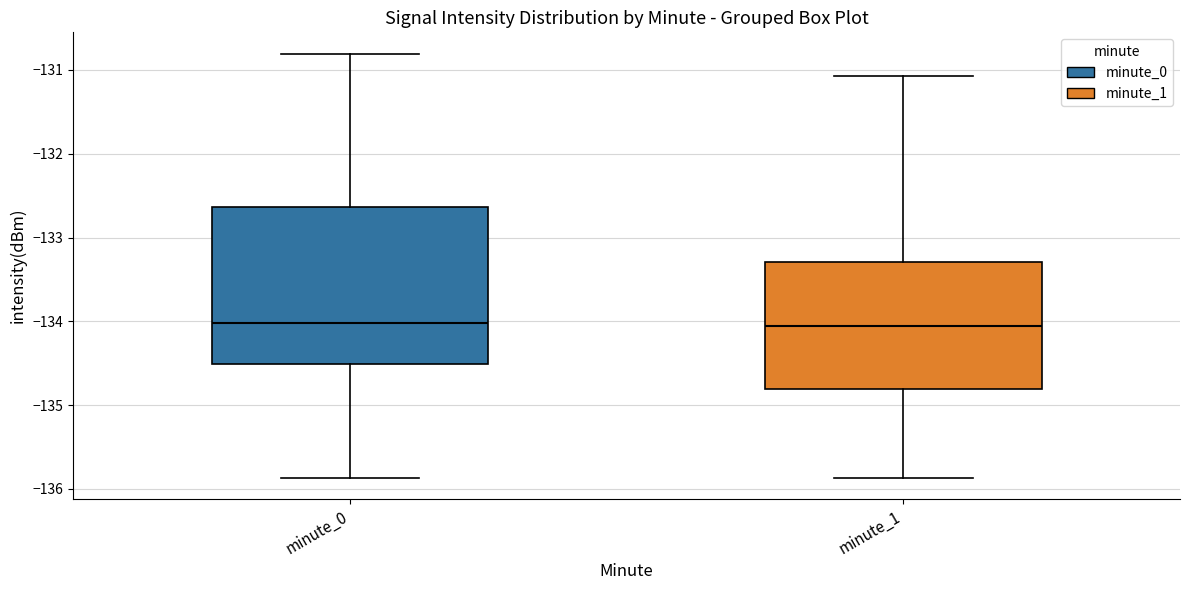

Reading left to right, read every box against the y-axis: the position of its median line, the range the box covers, and the ends of its whiskers. The values are not printed on the chart, so give them approximately, as read against the axis.

minute_0: median -134.0, box -134.5 to -132.6, whiskers -135.9 to -130.8
minute_1: median -134.1, box -134.8 to -133.3, whiskers -135.9 to -131.1